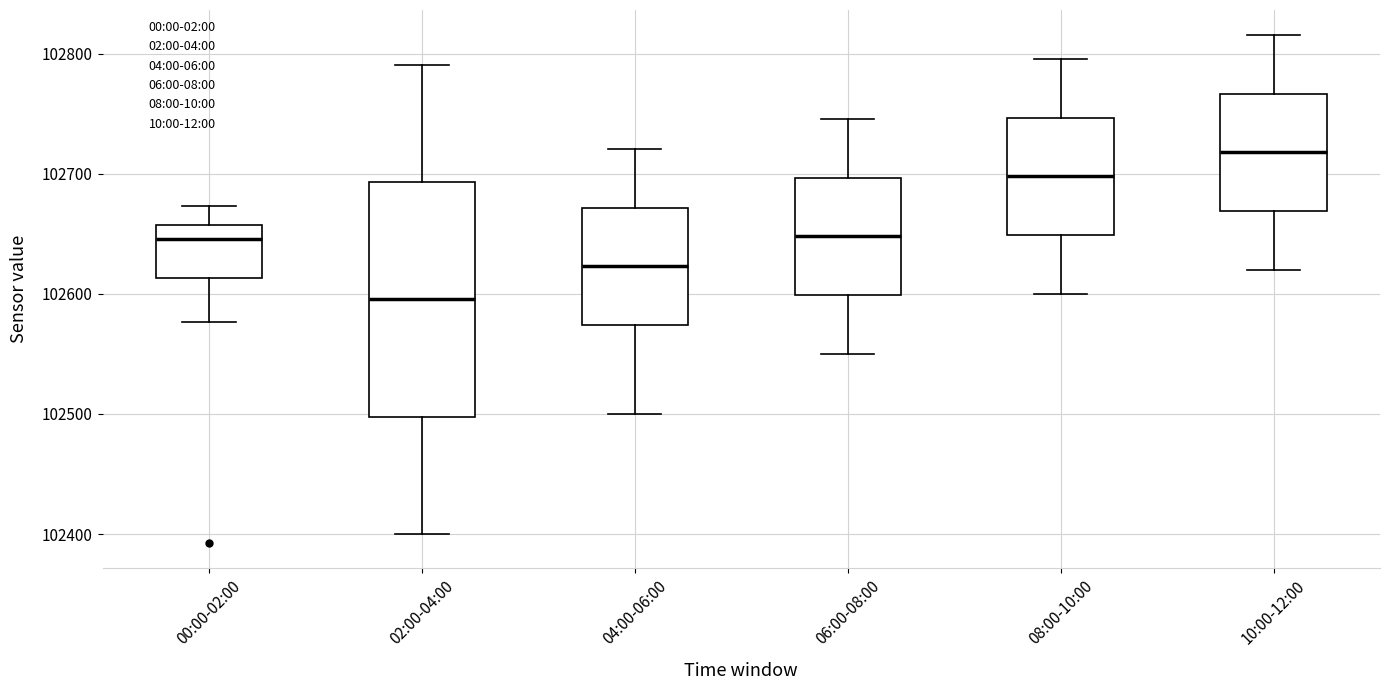

Reading left to right, transcribe this box plot: for each box, give where its median line is, the range the box spans, and where its two whiskers end, as read against the y-axis. The values are not printed on the chart, so give them approximately, as read against the axis.

00:00-02:00: median 102650, box 102610 to 102660, whiskers 102580 to 102670
02:00-04:00: median 102600, box 102500 to 102690, whiskers 102400 to 102790
04:00-06:00: median 102620, box 102570 to 102670, whiskers 102500 to 102720
06:00-08:00: median 102650, box 102600 to 102700, whiskers 102550 to 102750
08:00-10:00: median 102700, box 102650 to 102750, whiskers 102600 to 102800
10:00-12:00: median 102720, box 102670 to 102770, whiskers 102620 to 102820